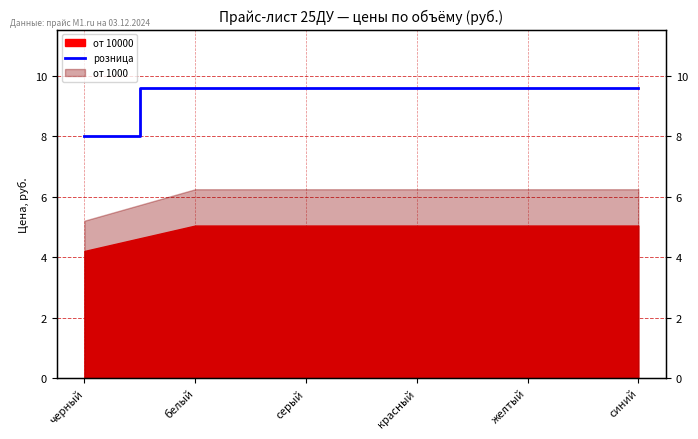

Approximately how many times larger is the value at красный compared to черный?

1.2